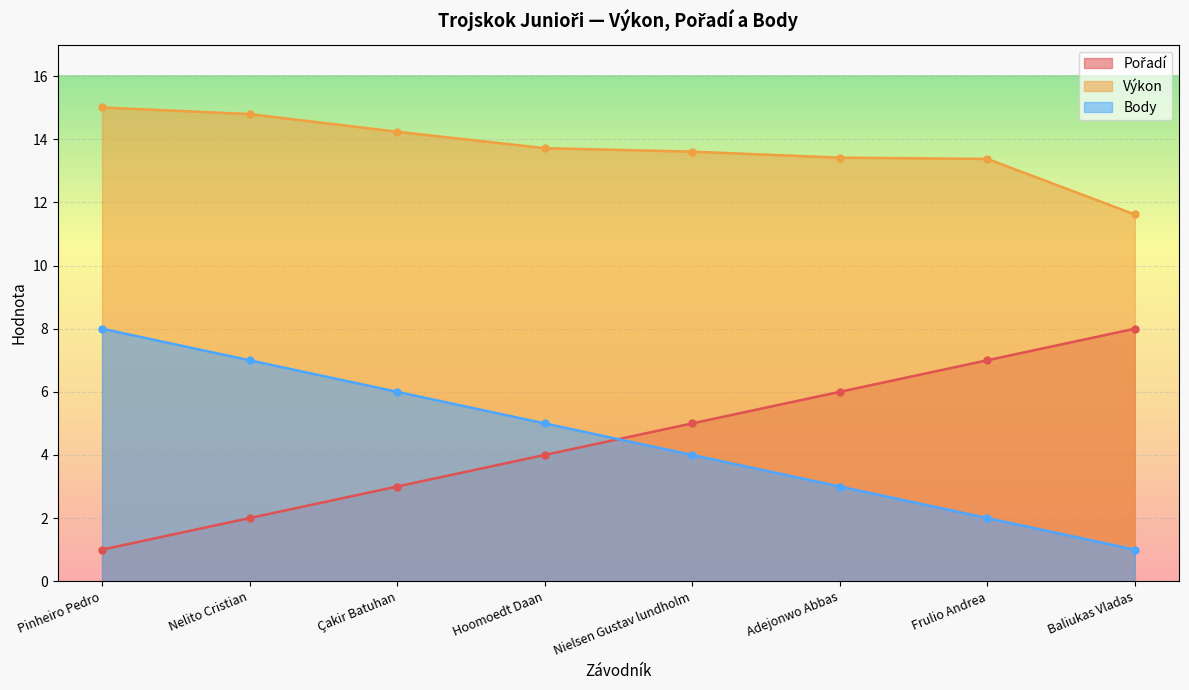

At which label does Pořadí reach its peak?

Baliukas Vladas